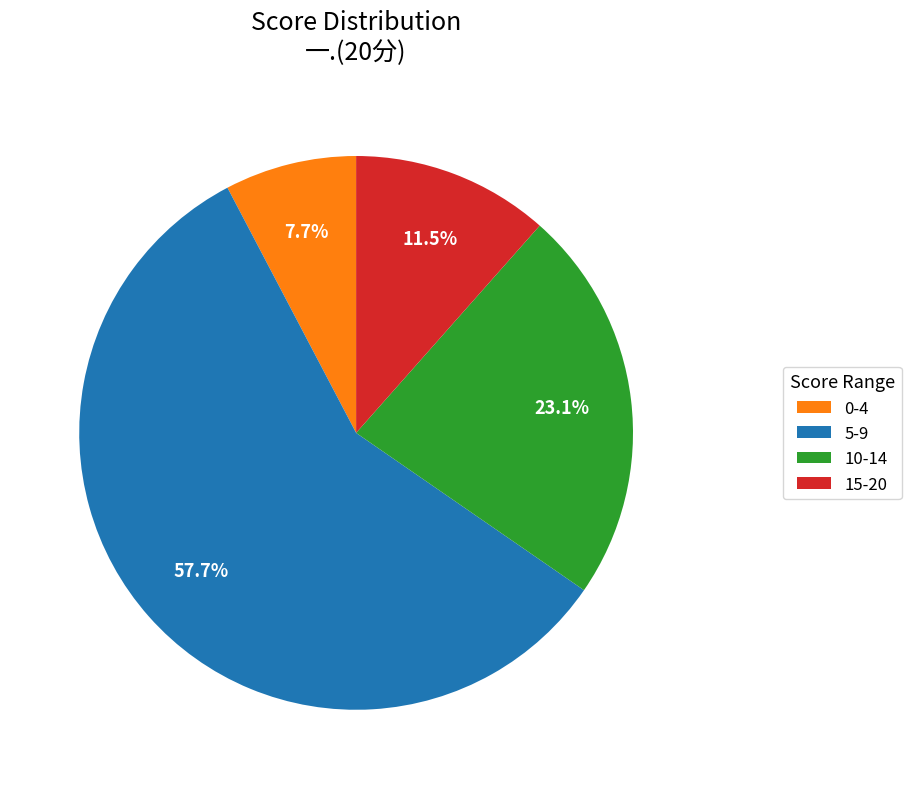

Combined, what portion of the pie is 15-20 and 5-9?

69.2%